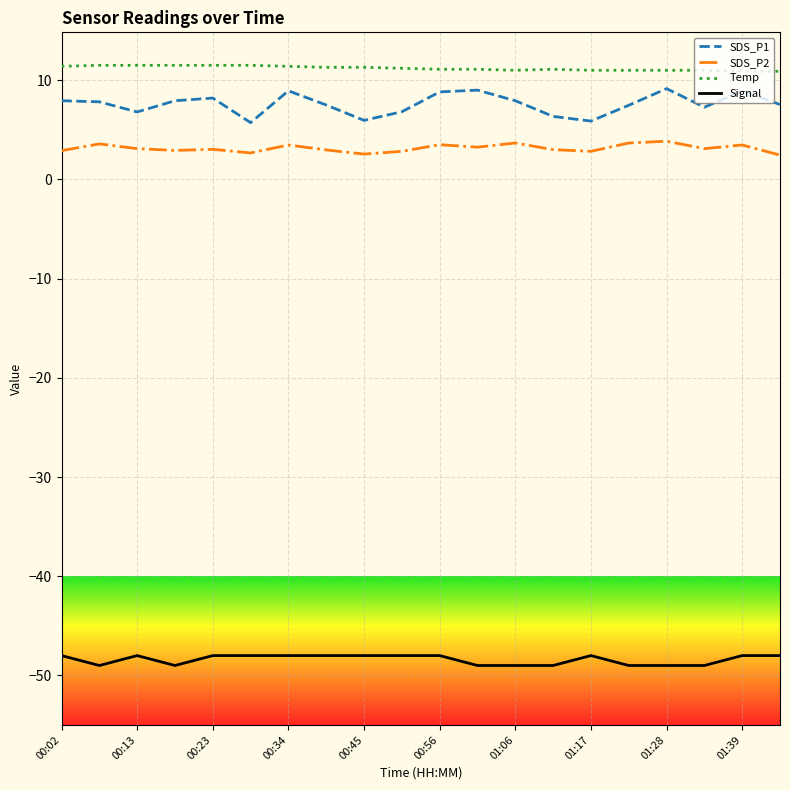

True or false: SDS_P2 has more than 1 interior local peaks.

True